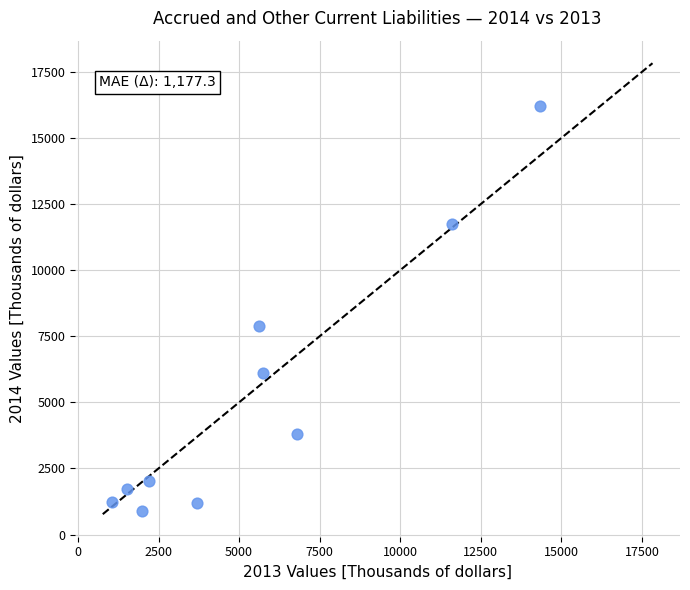

What is the average Y value?

5281